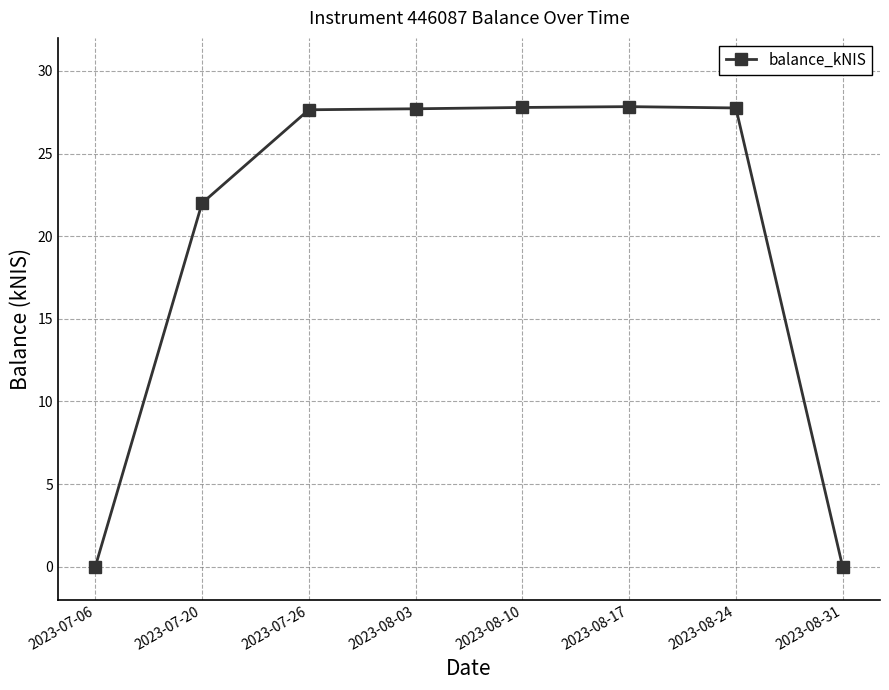

How many values are below 27?

3